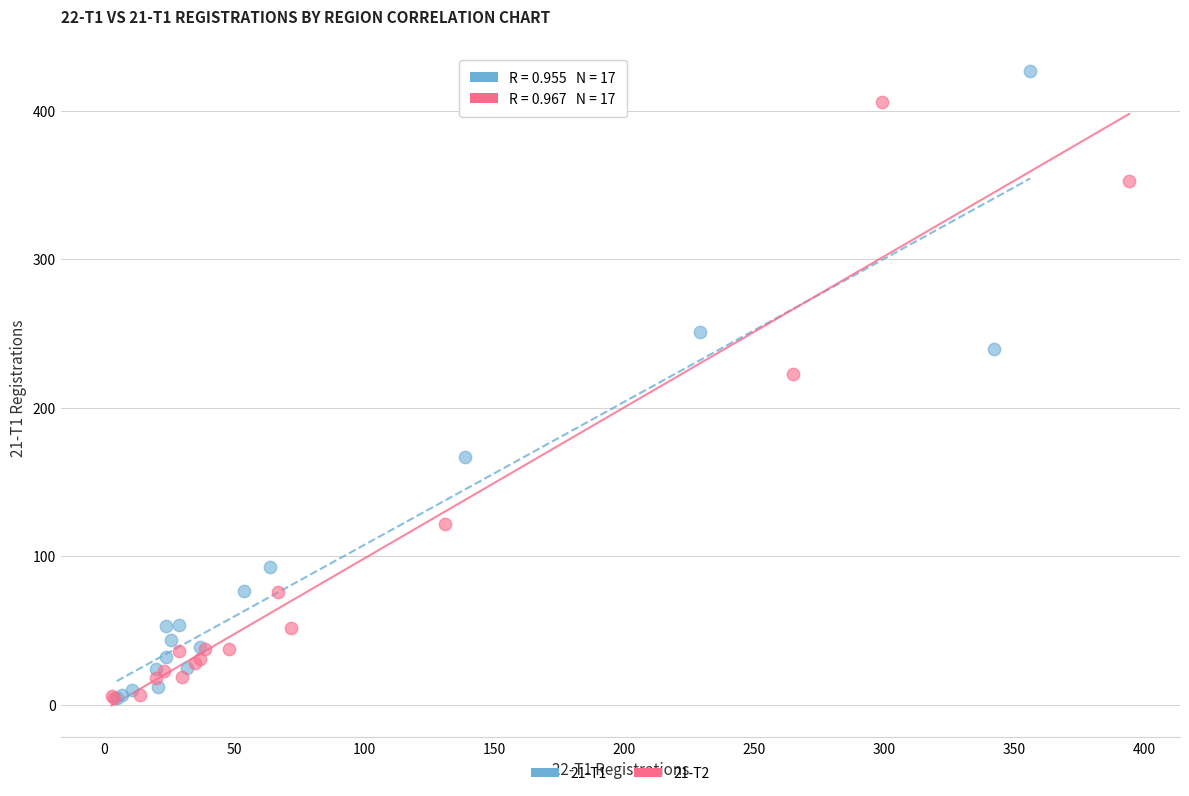

Which series has the widest spread of Y values?

21-T1